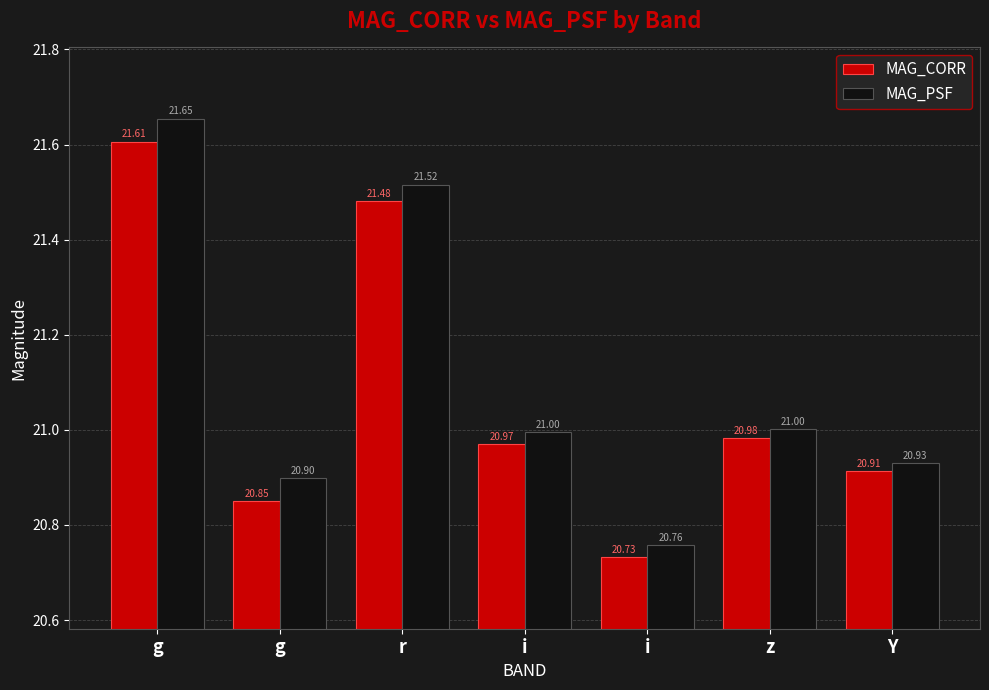

At which category is the sum across all series the highest?

g